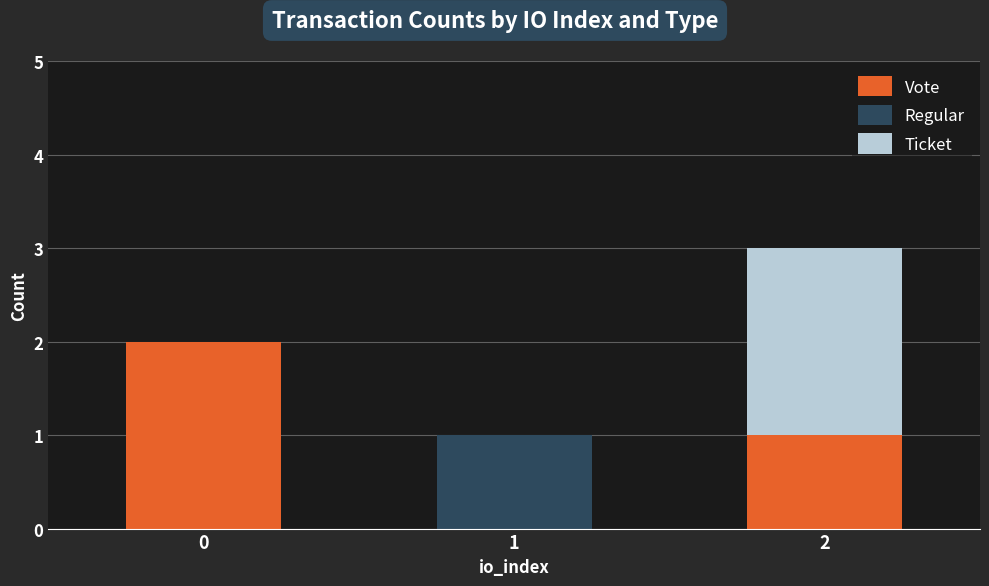

True or false: Vote has a value of 2 at 0.

True